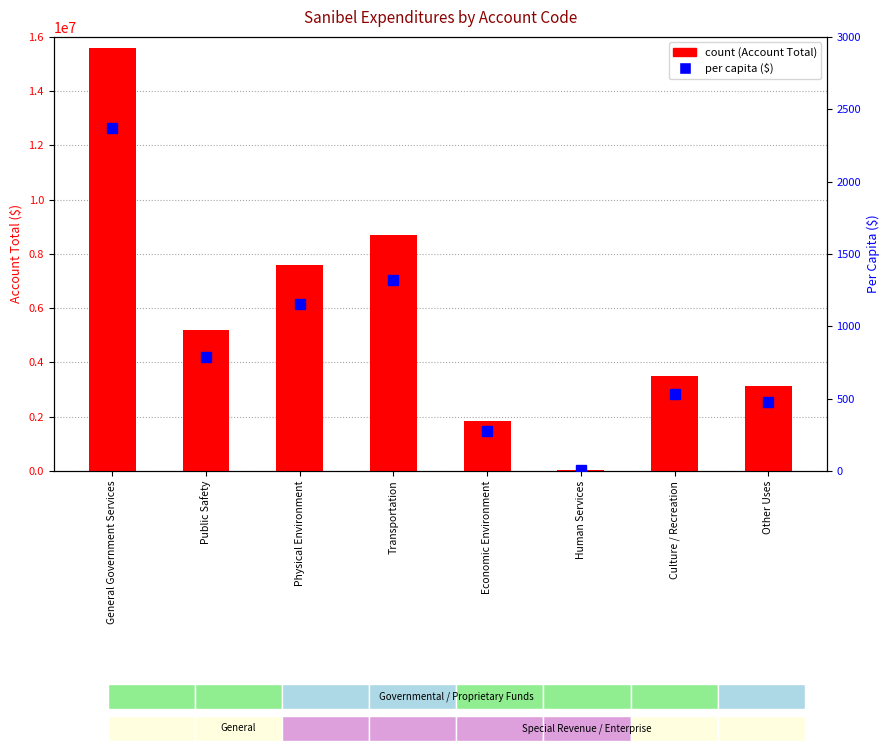

Between Human Services and Other Uses, which is larger?

Other Uses